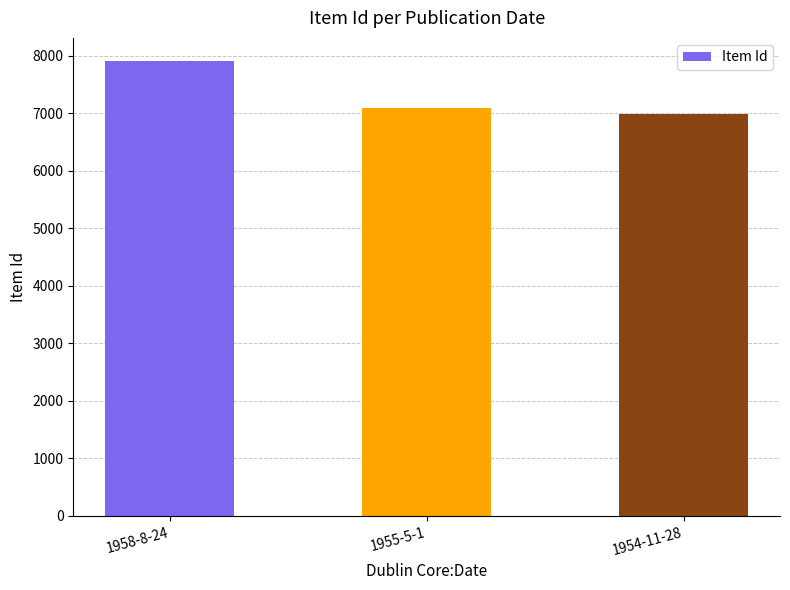

How many categories are shown in the chart?

3